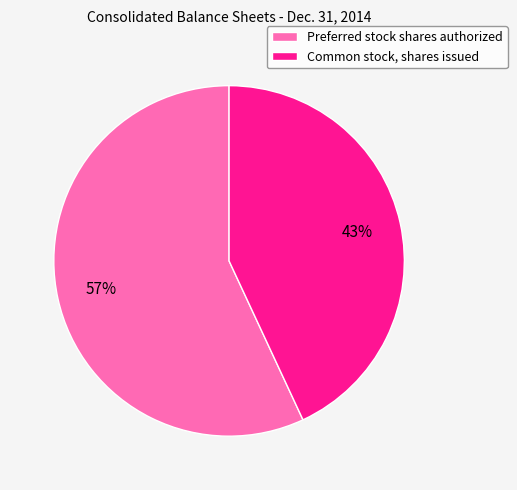

Which slice represents more than half of the pie?

Preferred stock shares authorized